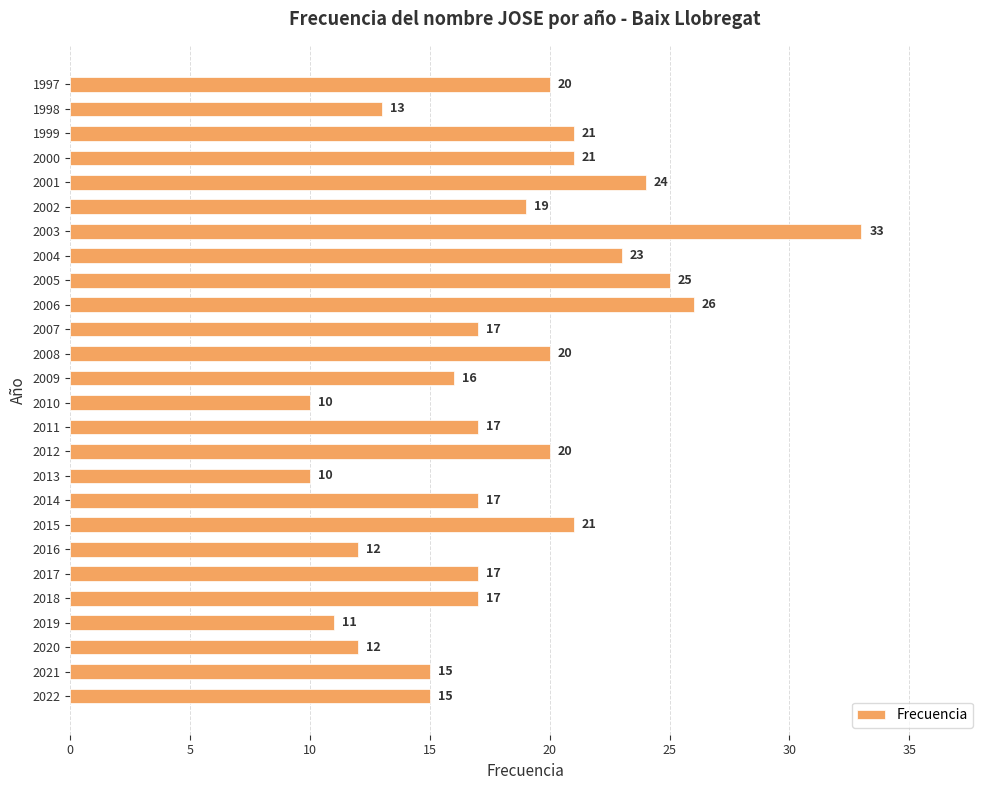

What is the sum of all values?

472